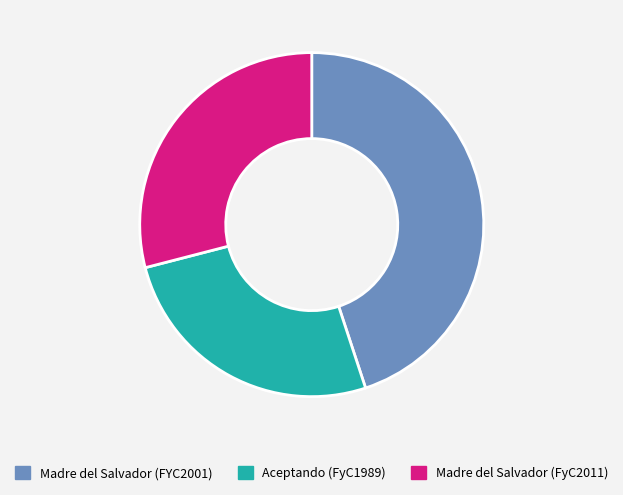

Combined, do Aceptando (FyC1989) and Madre del Salvador (FyC2011) account for over 50%?

Yes